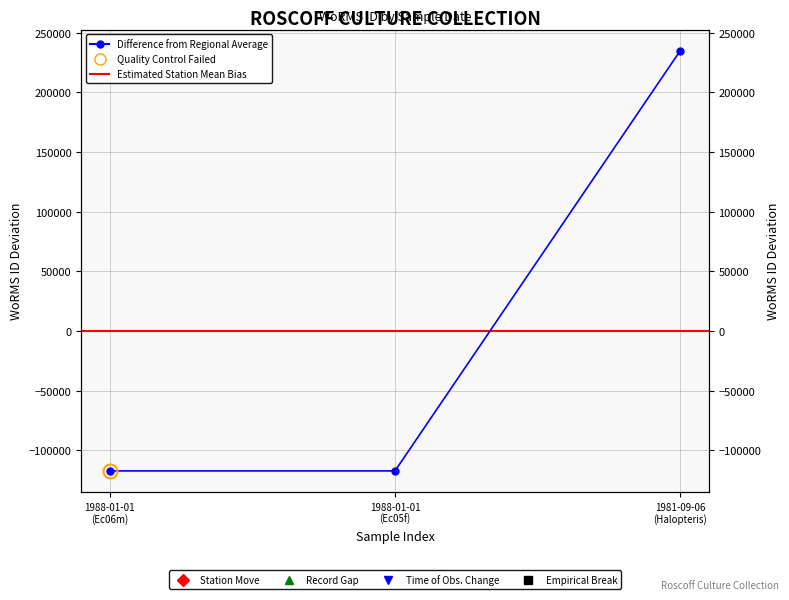

How many values are above zero?

1